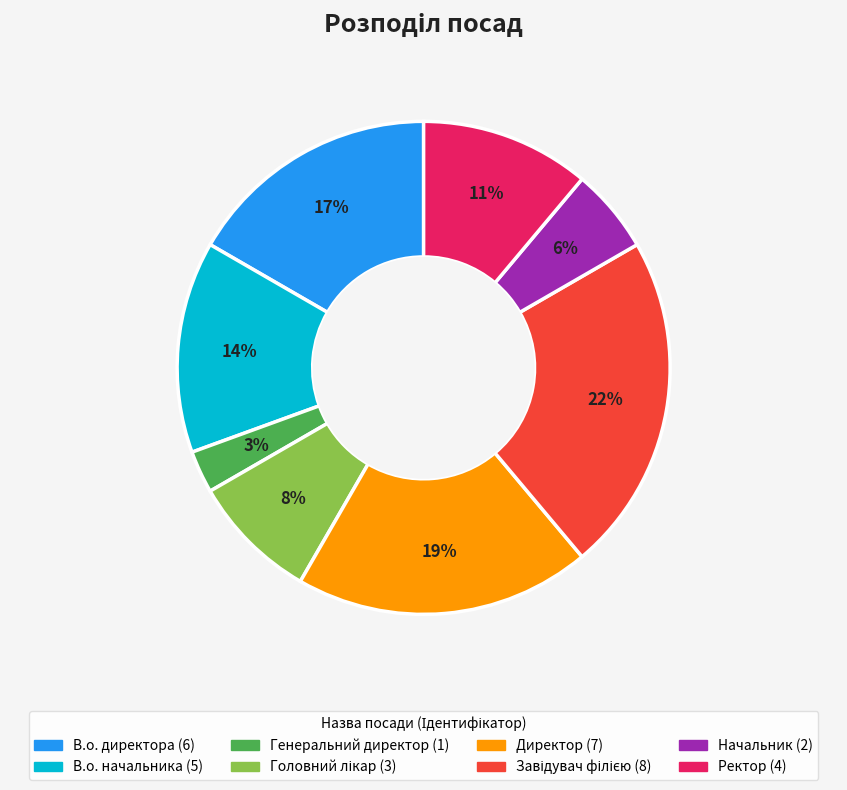

What is the smallest slice in the pie chart?

Генеральний директор